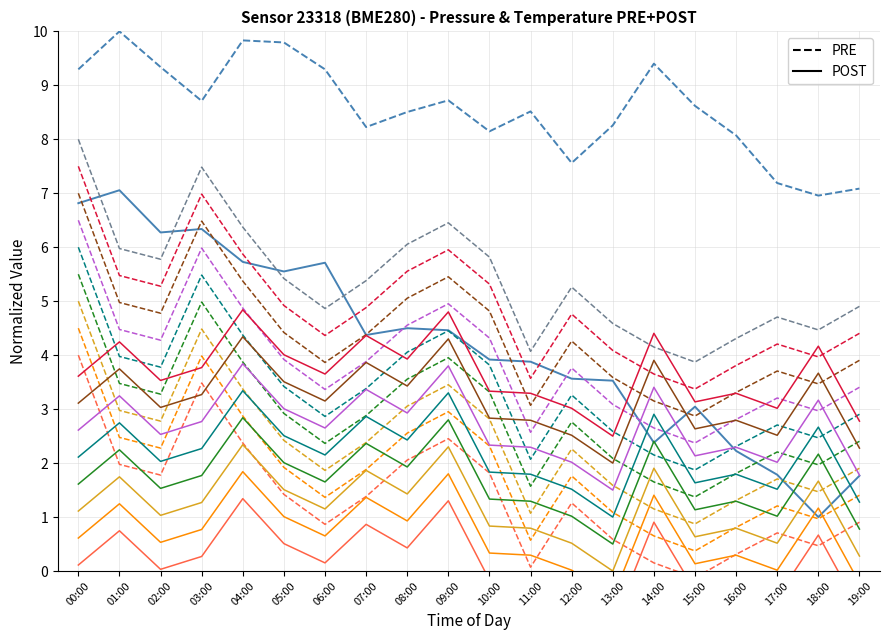

At which label is PRE closest to 8?

16:00